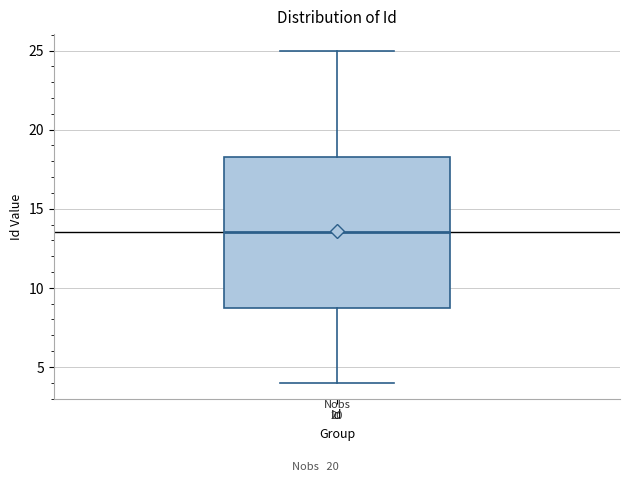

Transcribe this box plot: give where the median line is, the range the box spans, and where the two whiskers end, as read against the y-axis. The values are not printed on the chart, so give them approximately, as read against the axis.

median 13.5, box 9.0 to 18.5, whiskers 4.0 to 25.0